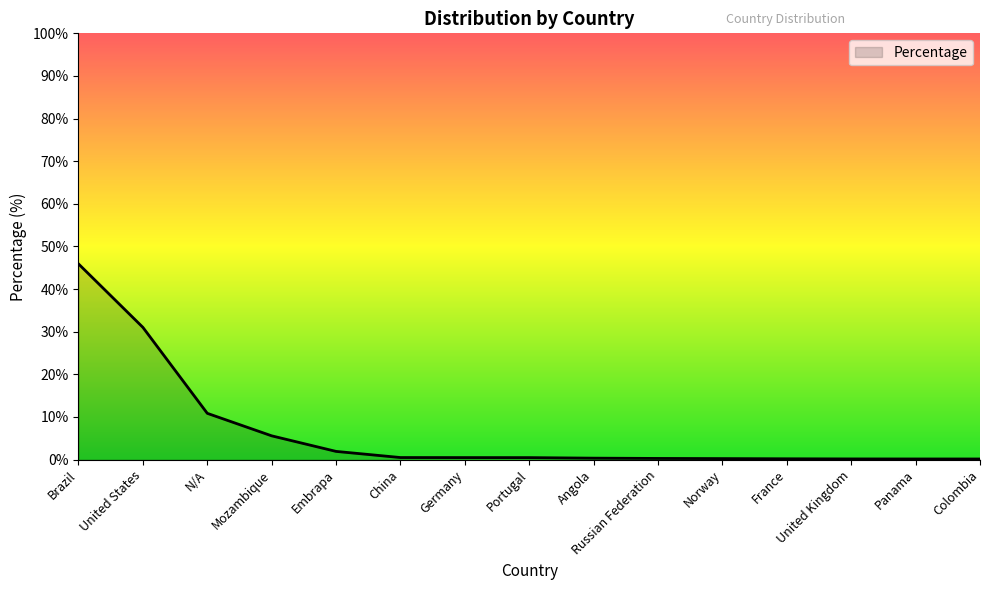

What is the maximum value shown in the chart?

45.9